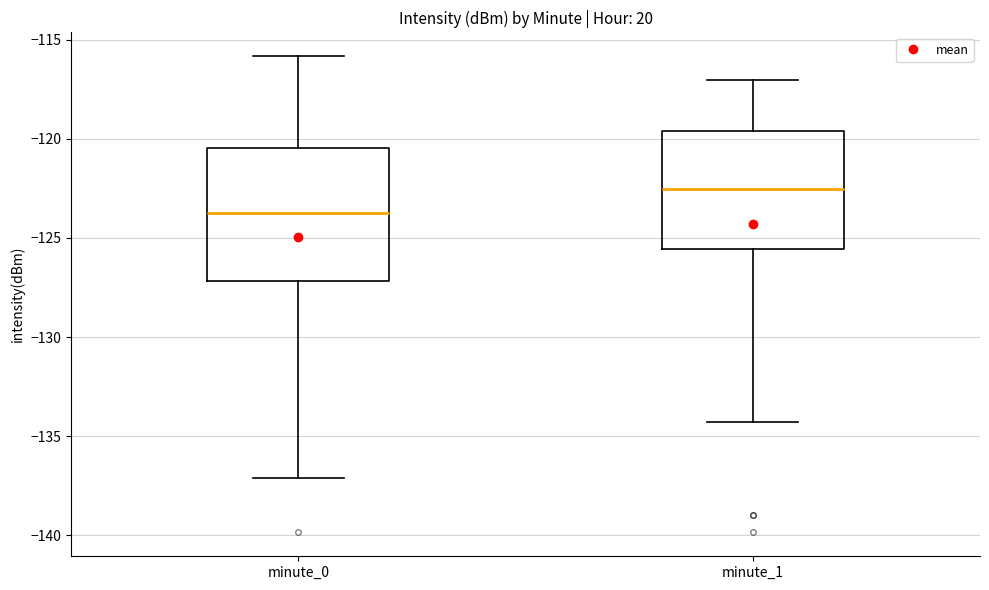

Which box's median line is the lowest?

minute_0